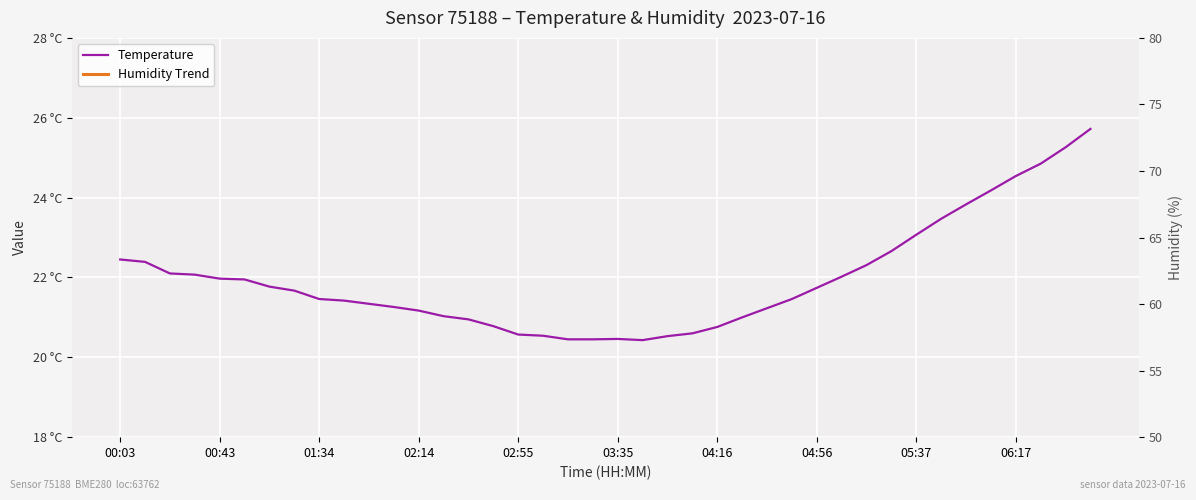

Rank the series by their maximum value, from lowest to highest.

Temperature, Humidity Trend